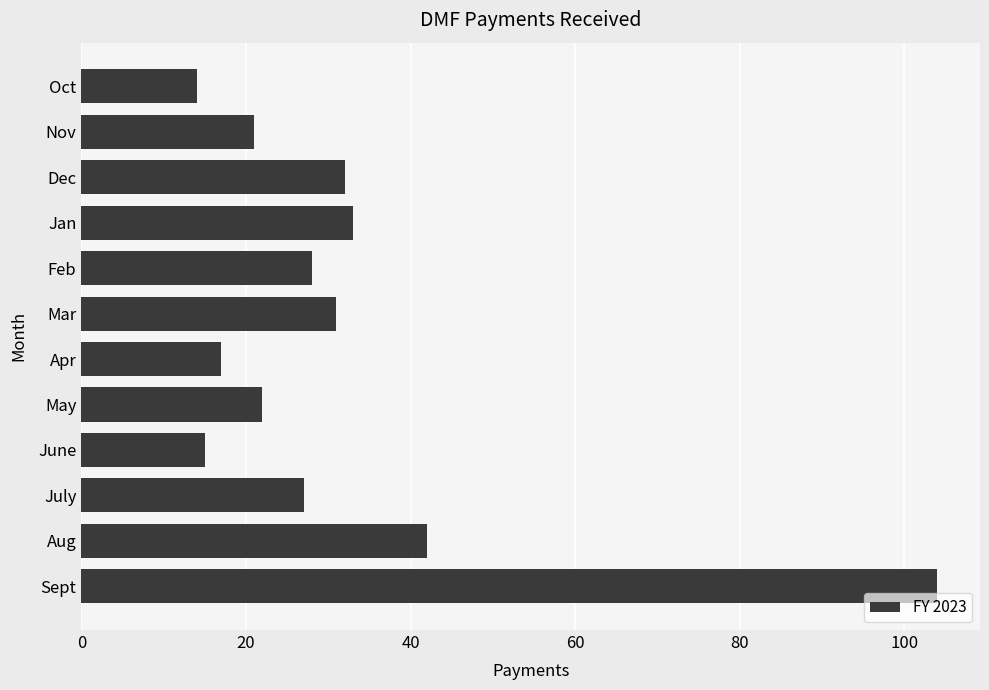

What is the change in value from Sept to Apr?

-87